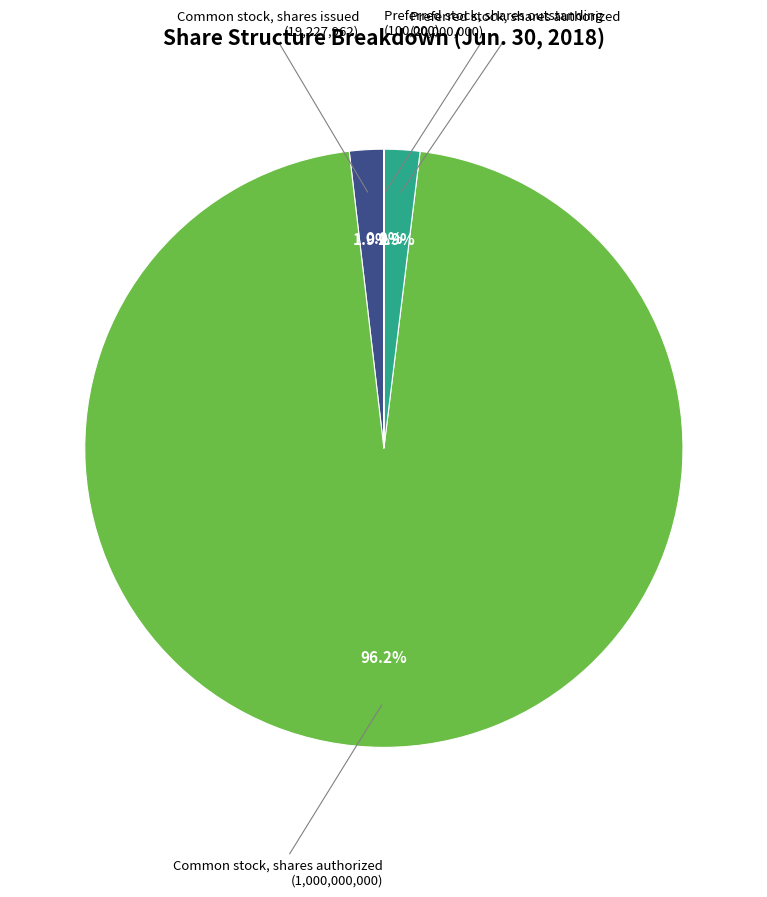

Does any single category account for the majority?

Yes